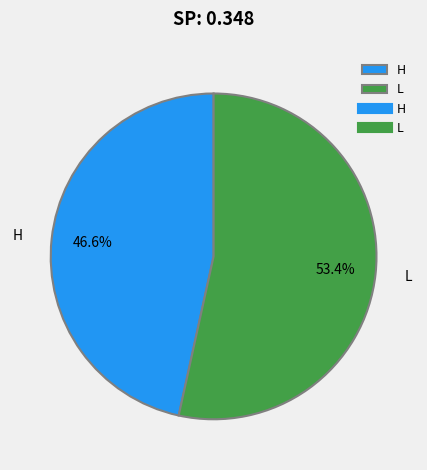

What portion of the pie excludes L?

46.6%